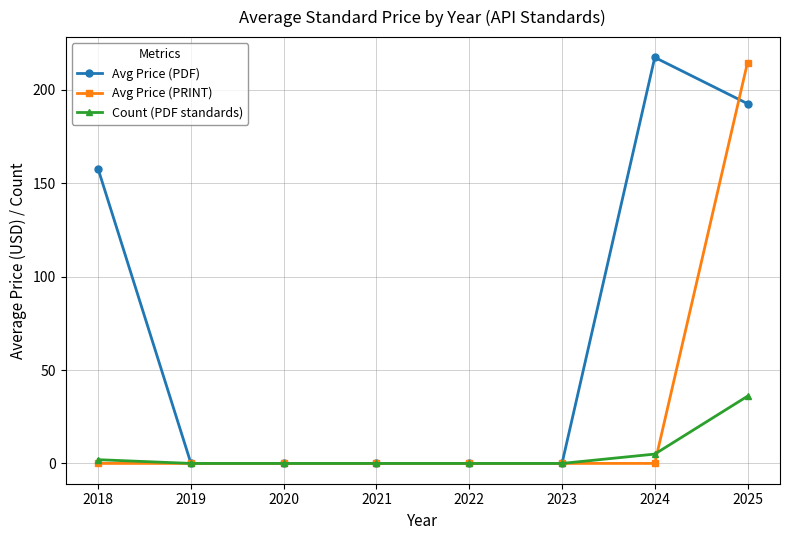

Reading left to right, what are all the values shown in this chart?

Avg Price (PDF): 2018=157.5	2019=0.0	2020=0.0	2021=0.0	2022=0.0	2023=0.0	2024=217.4	2025=192.6
Avg Price (PRINT): 2018=0.0	2019=0.0	2020=0.0	2021=0.0	2022=0.0	2023=0.0	2024=0.0	2025=214.7
Count (PDF standards): 2018=2.0	2019=0.0	2020=0.0	2021=0.0	2022=0.0	2023=0.0	2024=5.0	2025=36.0